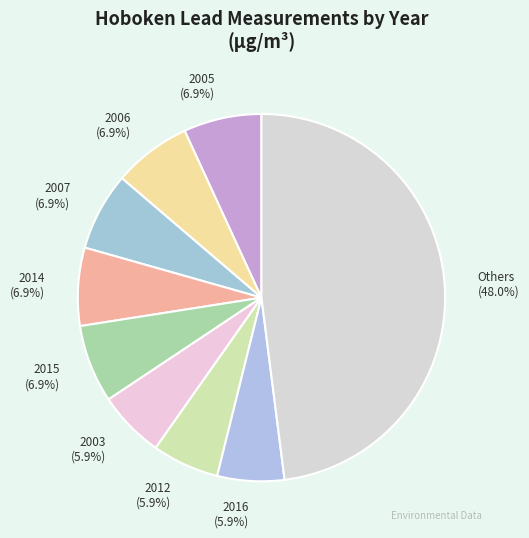

Is there a majority slice in this chart?

No